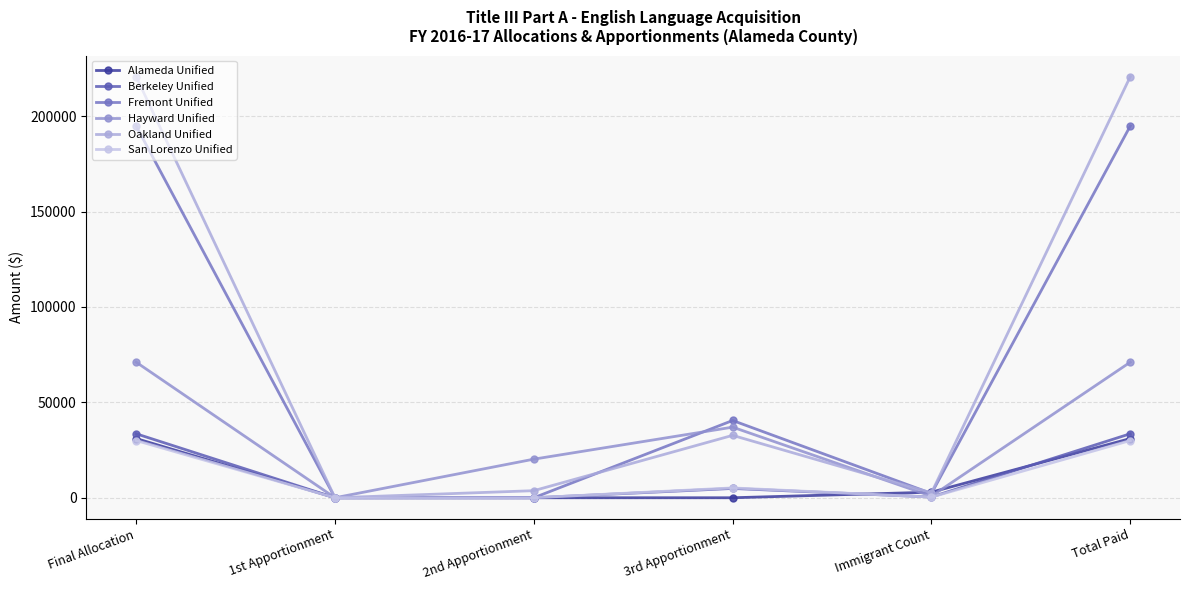

How many intersections are there between Alameda Unified and Fremont Unified?

2